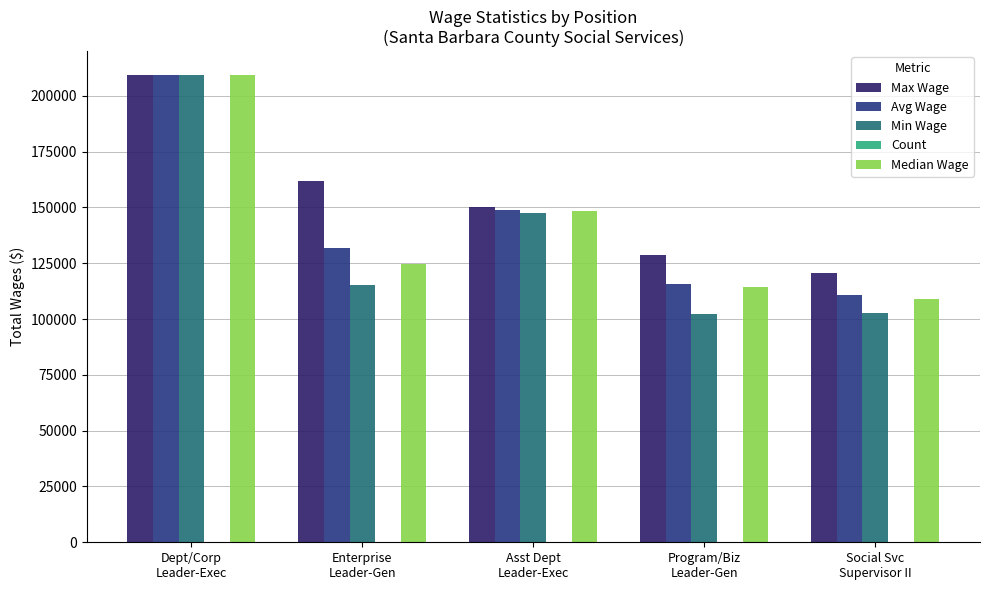

True or false: Count has a value of 29.6 at Program/Biz
Leader-Gen.

False